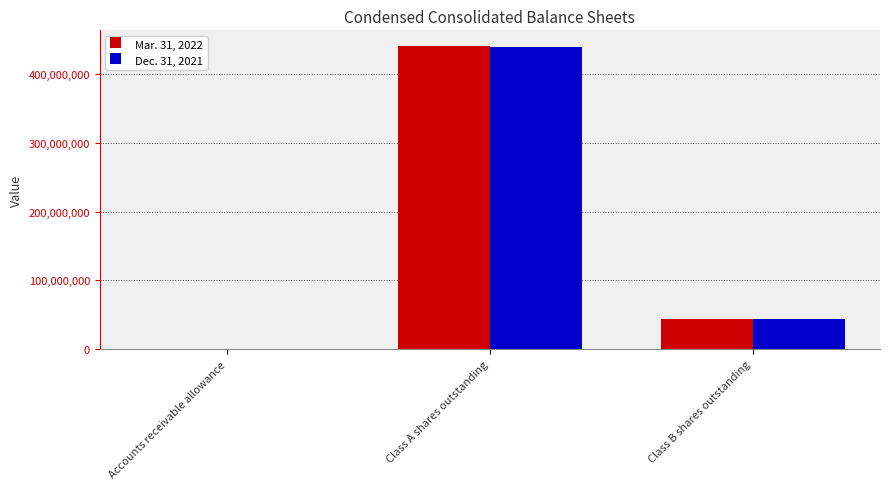

True or false: Dec. 31, 2021 has a value of 7374 at Accounts receivable allowance.

True